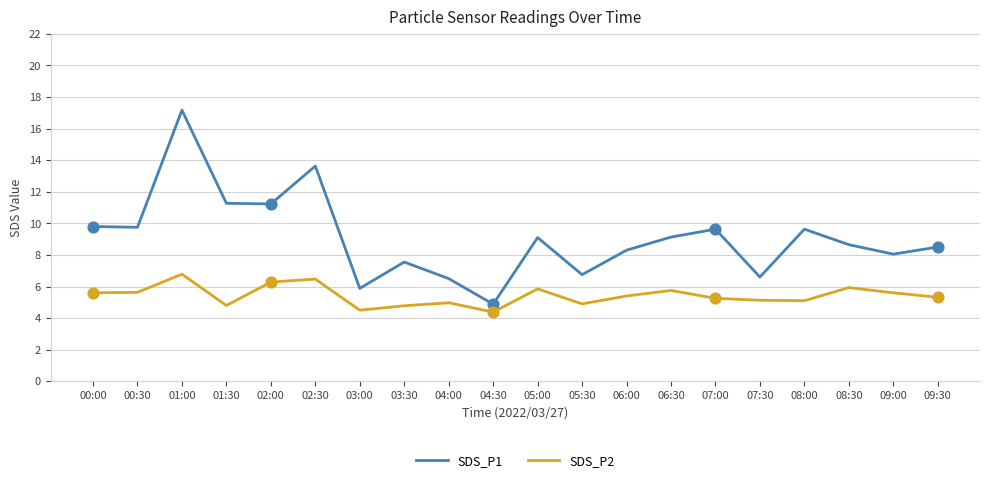

What are all the series names shown in the legend?

SDS_P1, SDS_P2